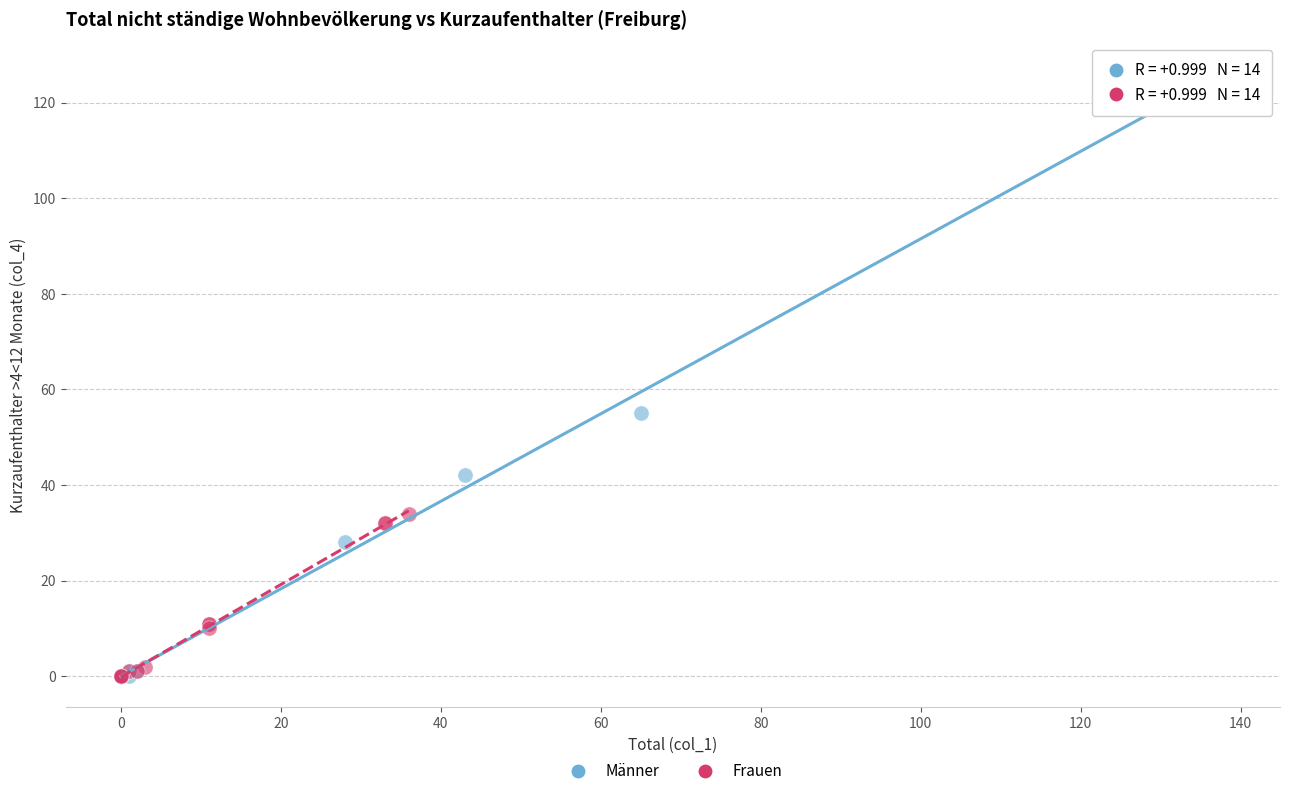

Which series contains the highest Y value?

Männer